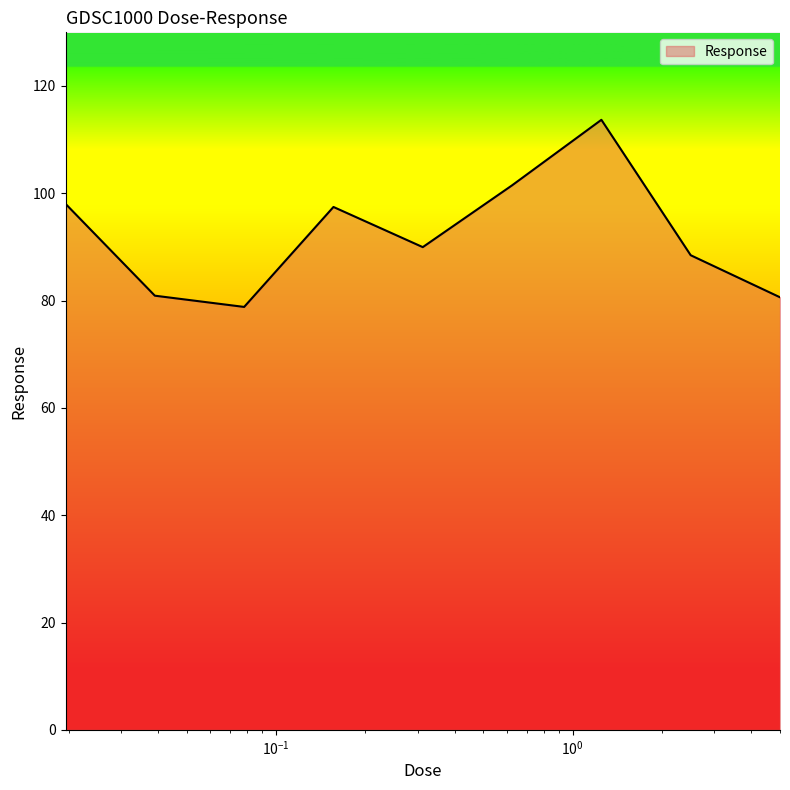

What is the greatest value displayed?

113.7